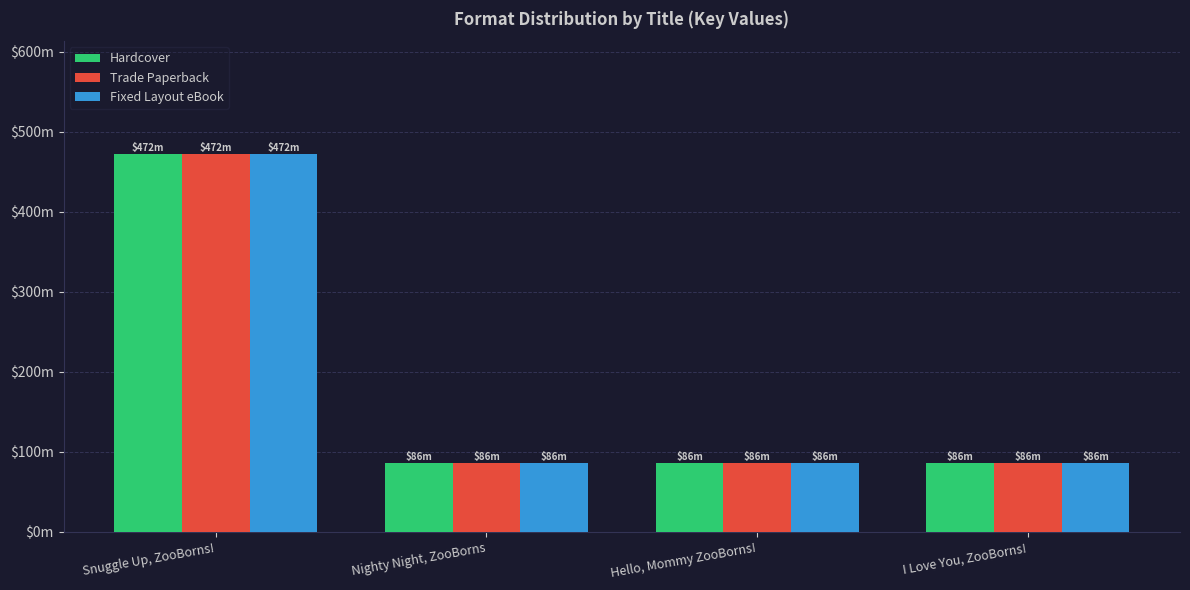

Reading left to right, transcribe all the data shown in this chart.

Hardcover: Snuggle Up, ZooBorns!=471641785	Nighty Night, ZooBorns=85754004	Hello, Mommy ZooBorns!=85753629	I Love You, ZooBorns!=85753406
Trade Paperback: Snuggle Up, ZooBorns!=471641785	Nighty Night, ZooBorns=85754004	Hello, Mommy ZooBorns!=85753629	I Love You, ZooBorns!=85753406
Fixed Layout eBook: Snuggle Up, ZooBorns!=471641785	Nighty Night, ZooBorns=85754004	Hello, Mommy ZooBorns!=85753629	I Love You, ZooBorns!=85753406